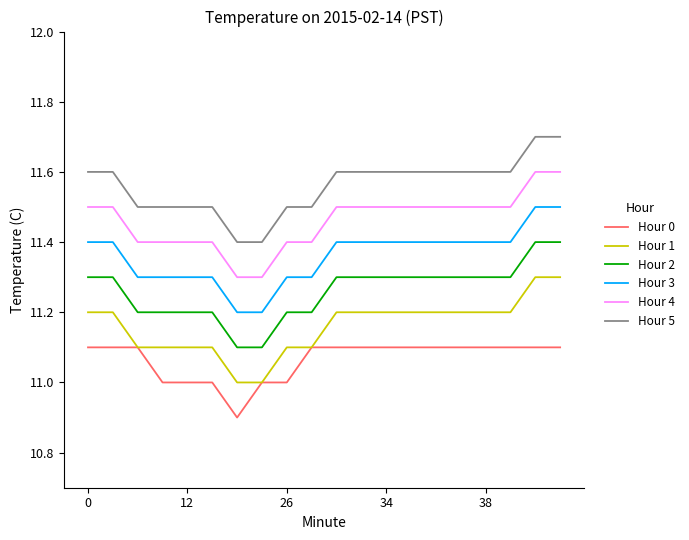

What is the maximum value shown in the chart?

11.7